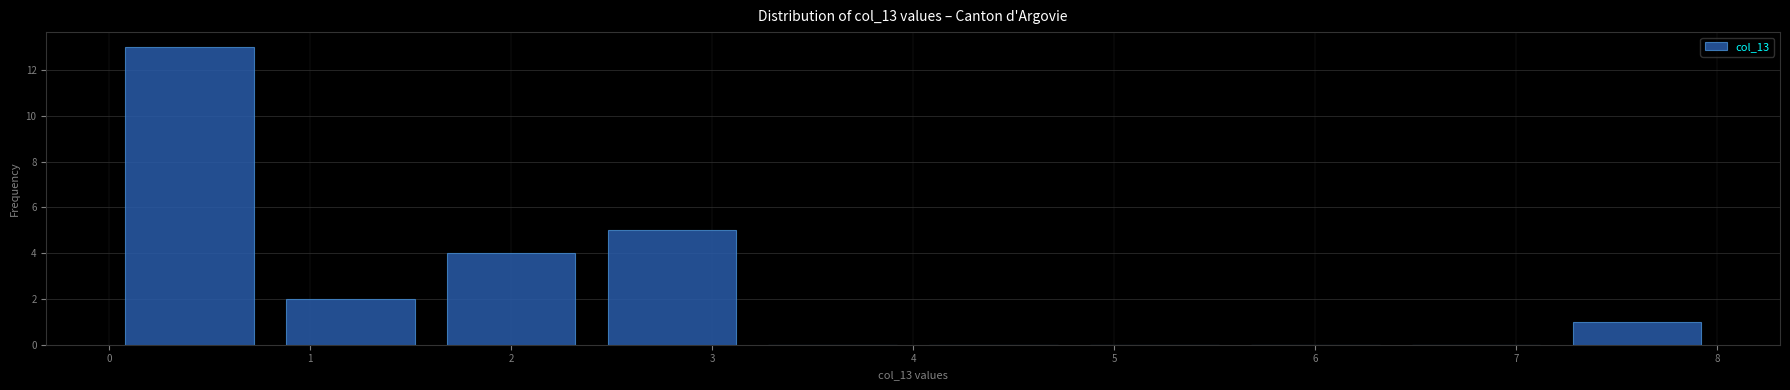

Reading left to right, list every bar in this chart as the range it spans on the x-axis followed by its height. The values are not printed on the chart, so give them approximately, as read against the axis.

0.0 to 0.8: 13
0.8 to 1.6: 2
1.6 to 2.4: 4
2.4 to 3.2: 5
3.2 to 4.0: 0
4.0 to 4.8: 0
4.8 to 5.6: 0
5.6 to 6.4: 0
6.4 to 7.2: 0
7.2 to 8.0: 1